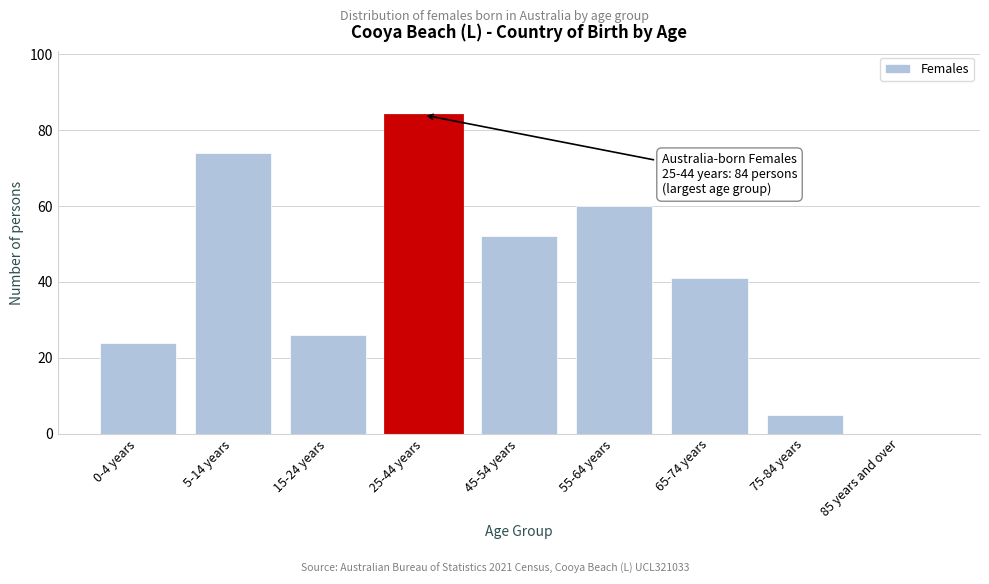

Reading left to right, extract all data points from this chart.

0-4 years=24	5-14 years=74	15-24 years=26	25-44 years=84	45-54 years=52	55-64 years=60	65-74 years=41	75-84 years=5	85 years and over=0